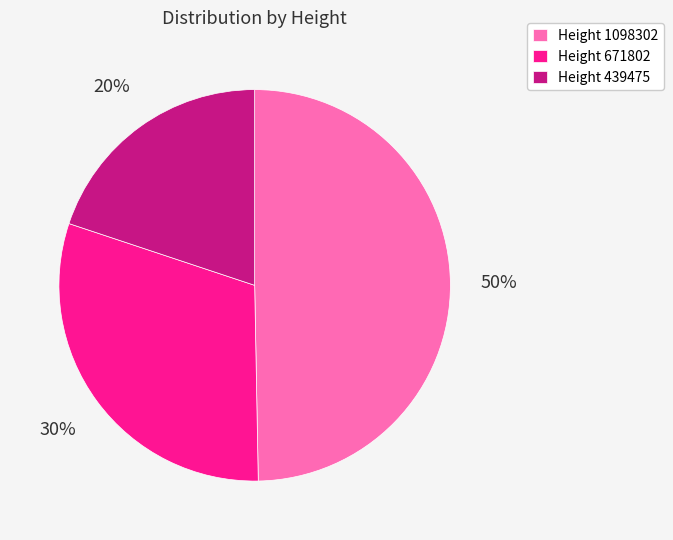

Is the sum of Height 671802 and Height 1098302 greater than half?

Yes